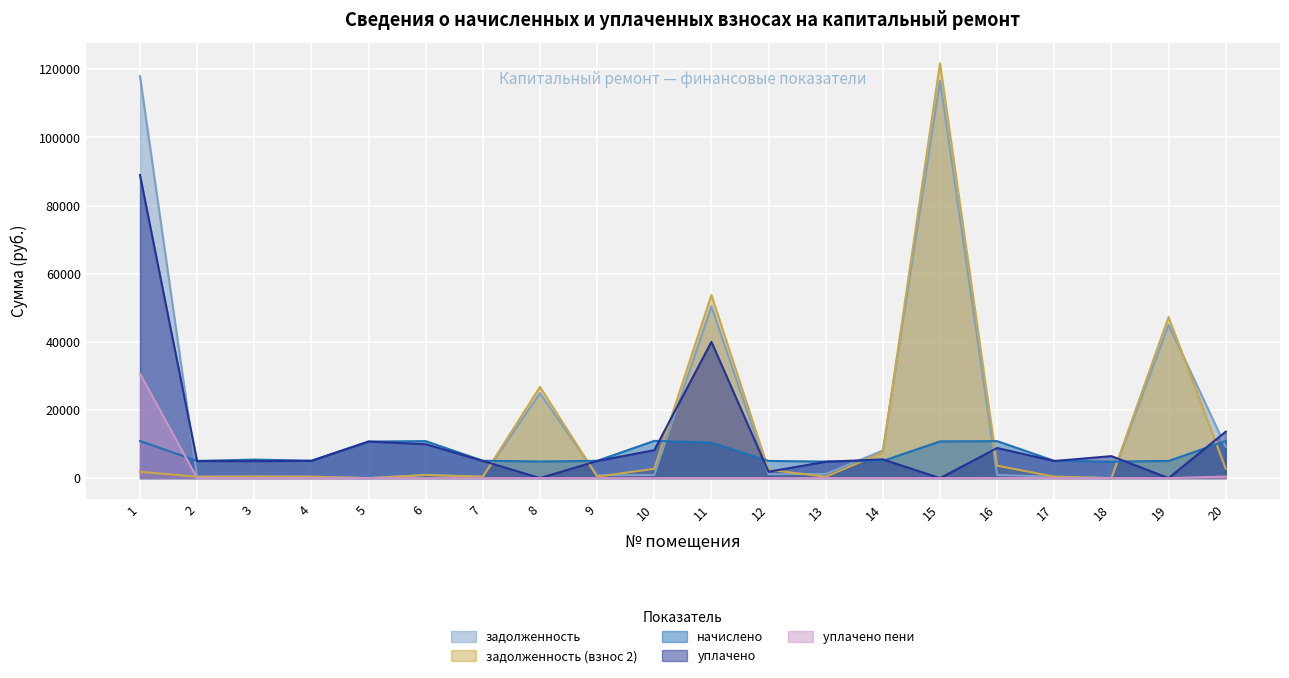

Which category has the lowest value in the уплачено пени series?

2